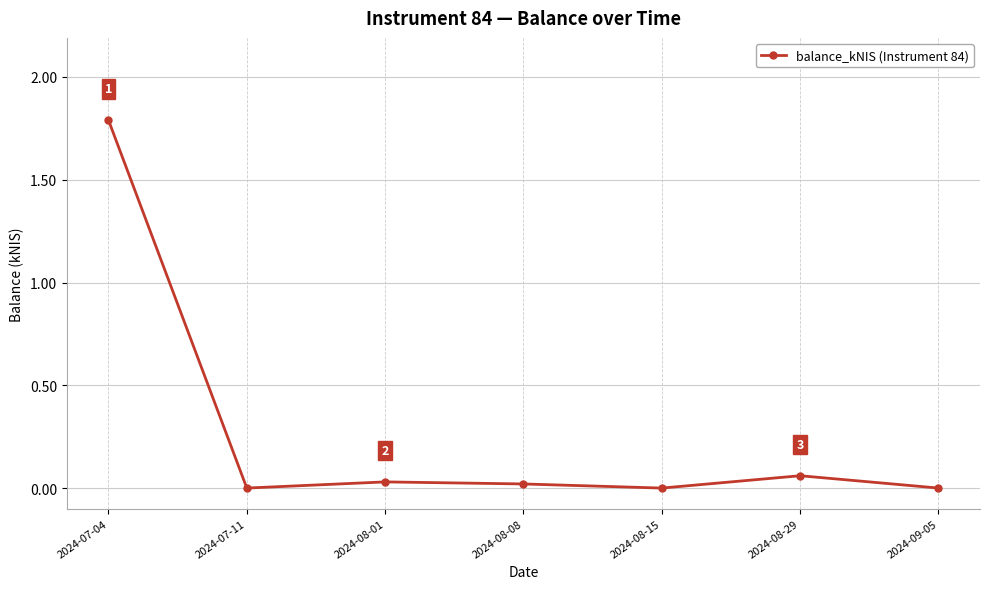

The value at 2024-07-11 is -0.8. True or false?

False